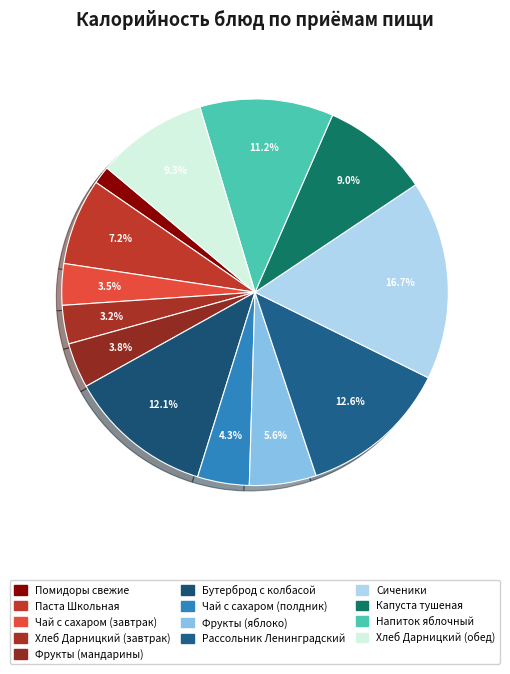

How many segments does this pie chart have?

13